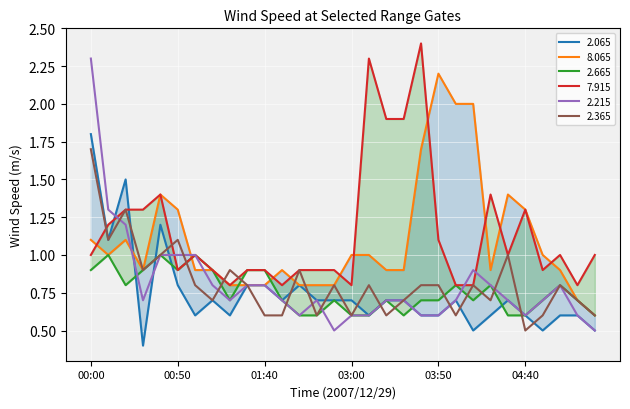

Where is the first local maximum for 7.915?

00:40